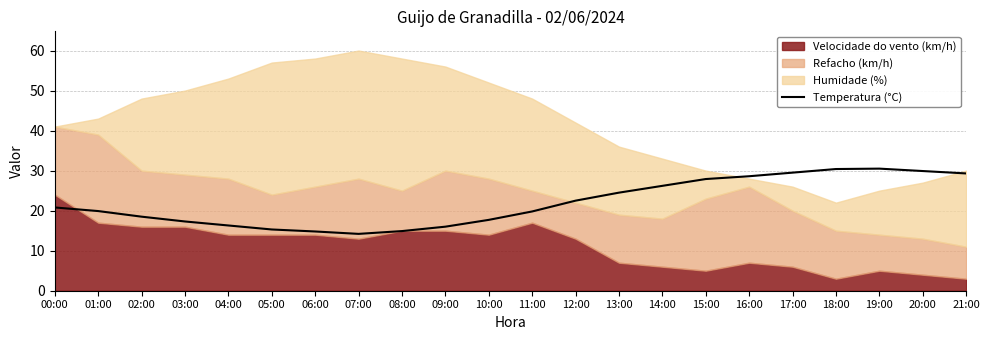

What is the minimum value for Temperatura (°C)?

14.2